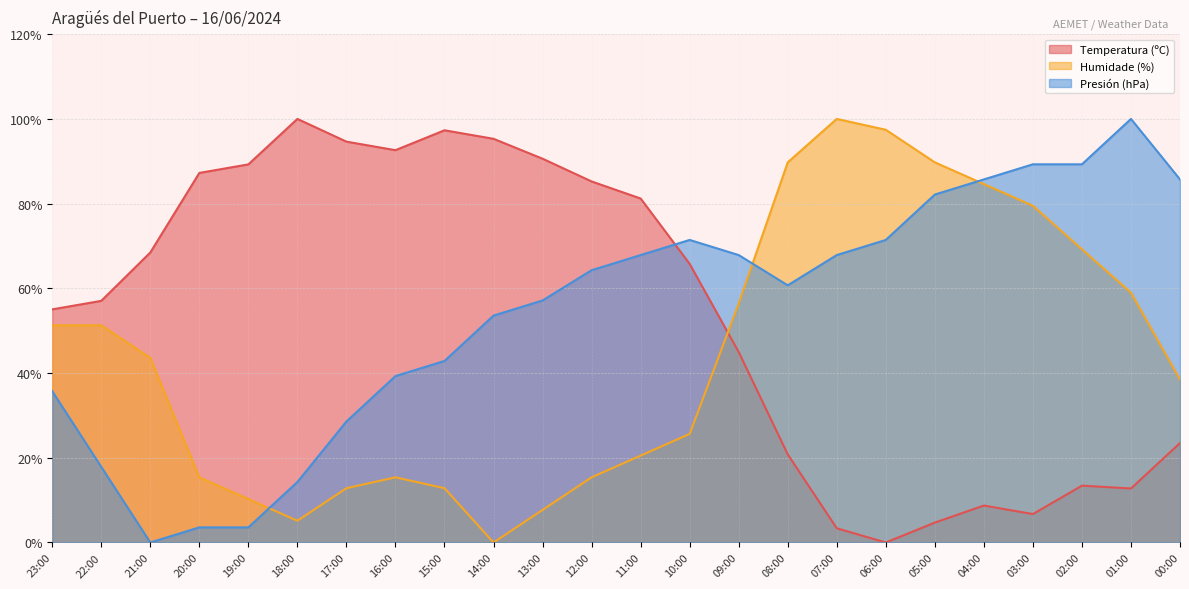

Which series changed the most between 21:00 and 00:00?

Presión (hPa)